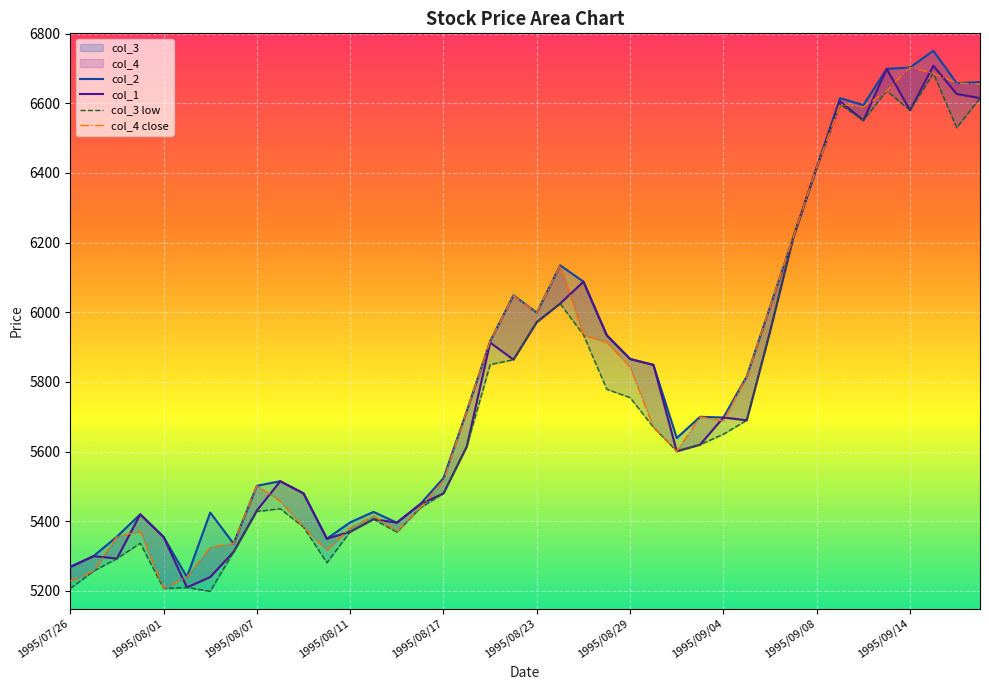

True or false: col_4 close has more than 1 points higher than both neighbors.

True